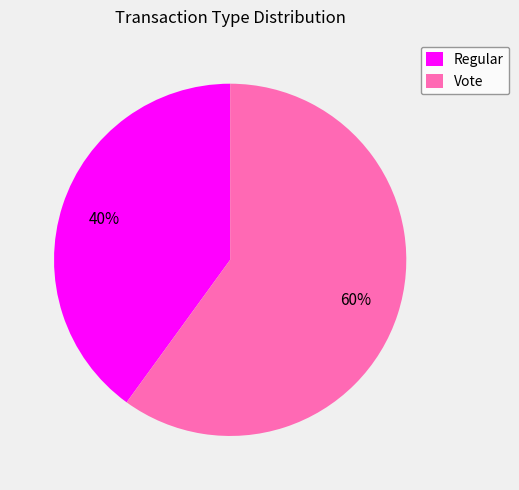

Rank the categories by value from highest to lowest.

Vote, Regular